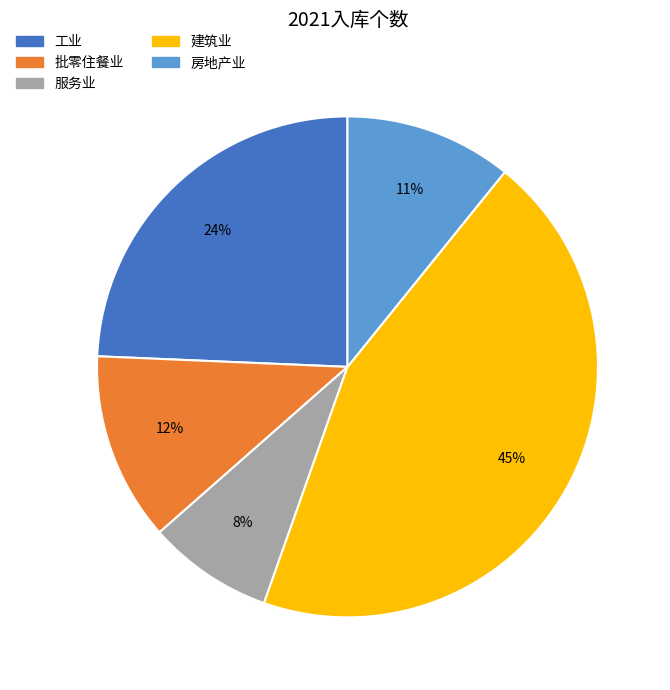

To the nearest percent, what is the combined percentage of 房地产业 and 批零住餐业?

23%